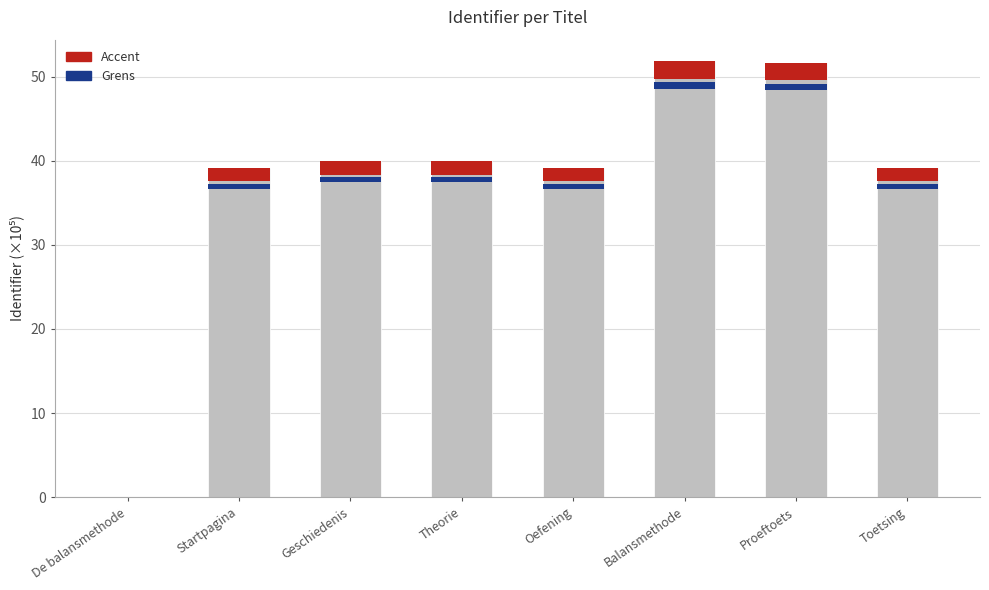

What is the sum of the Accent (×10⁵) values at Oefening and Toetsing?

3.1